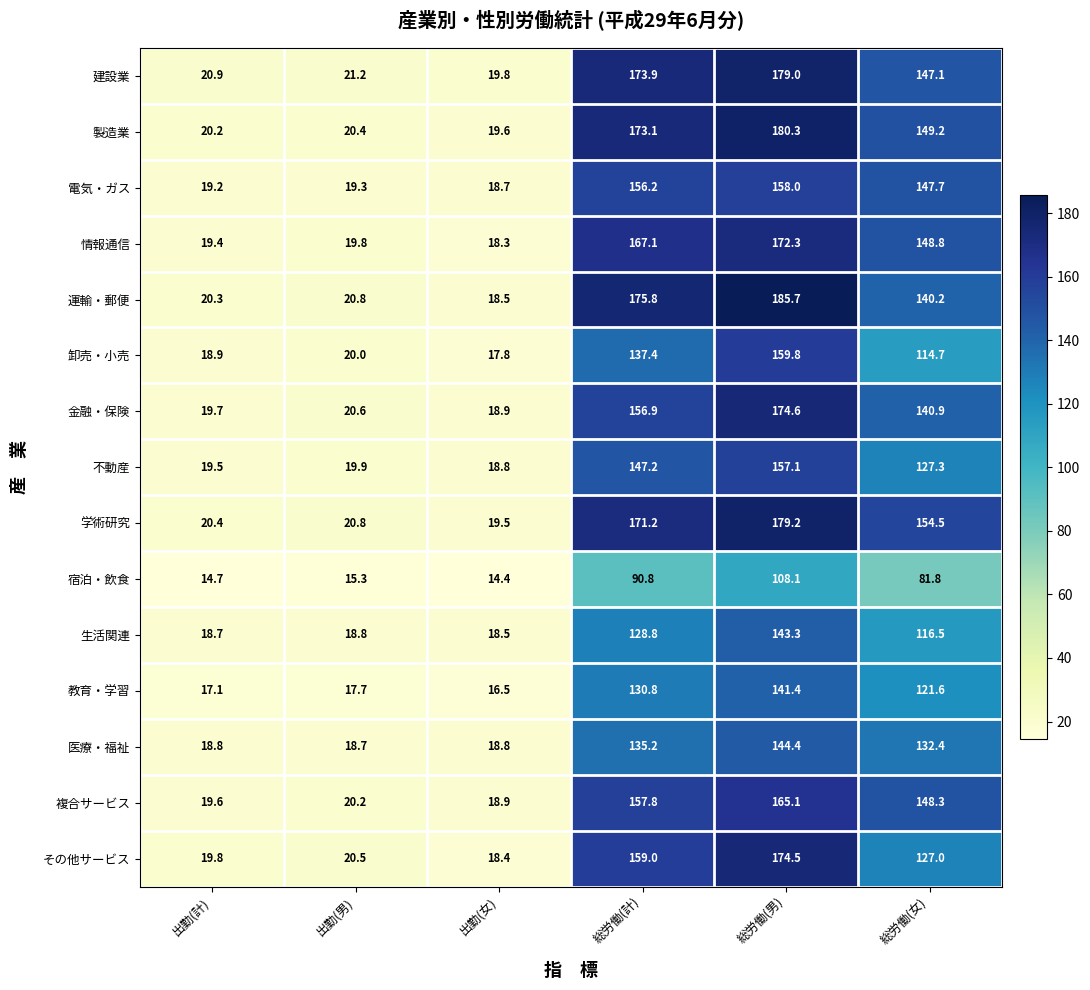

What is the spread (max minus min) of values at 総労働(女)?

72.7